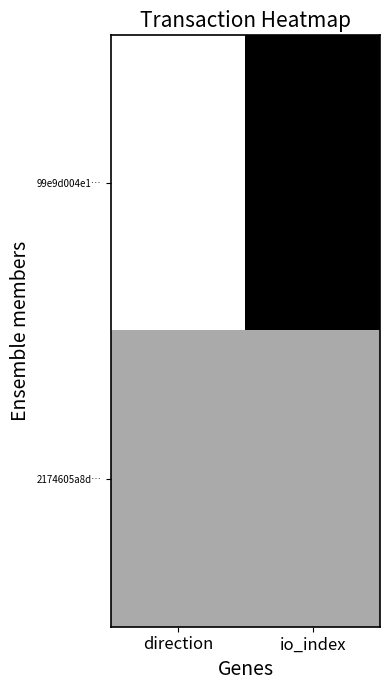

Reading right to left, transcribe all the data shown in this chart.

99e9d004e1…: io_index=0.0	direction=1.0
2174605a8d…: io_index=0.7	direction=0.7